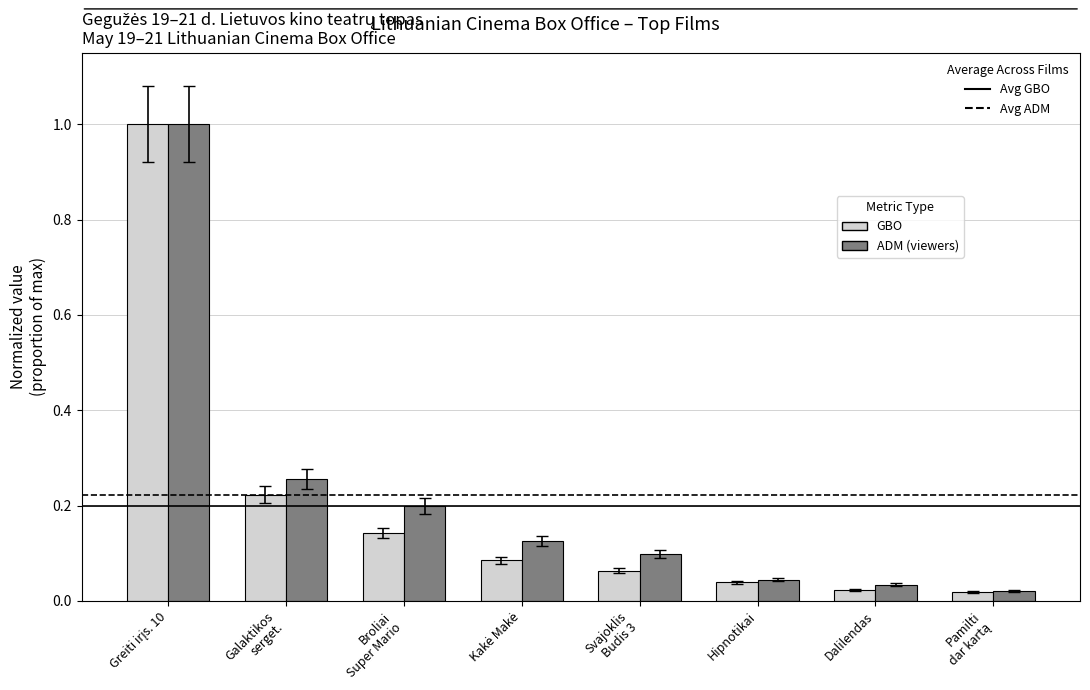

What is the greatest value displayed?

1.0